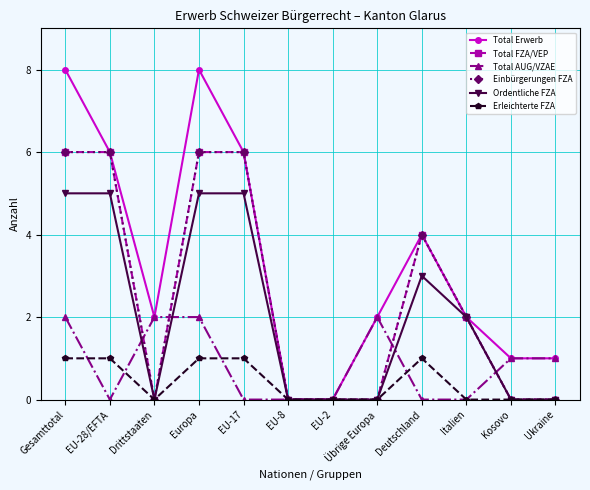

Rank the series at Kosovo from lowest to highest value.

Total FZA/VEP, Einbürgerungen FZA, Ordentliche FZA, Erleichterte FZA, Total Erwerb, Total AUG/VZAE